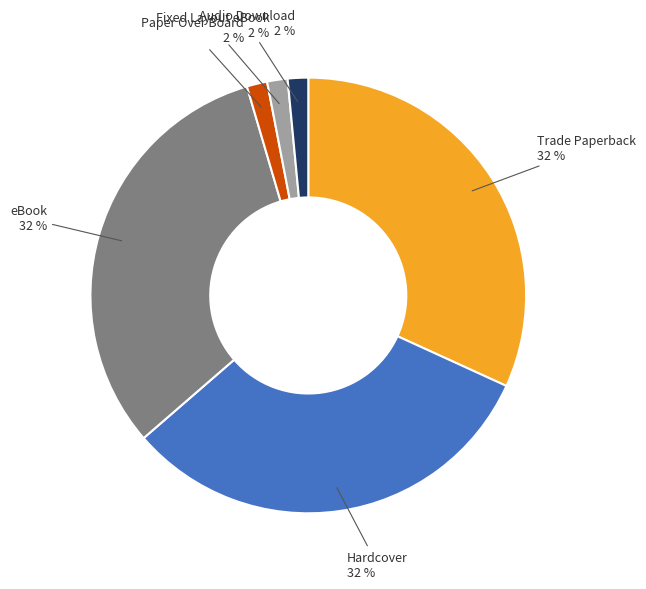

Is Trade Paperback the majority of the pie?

No